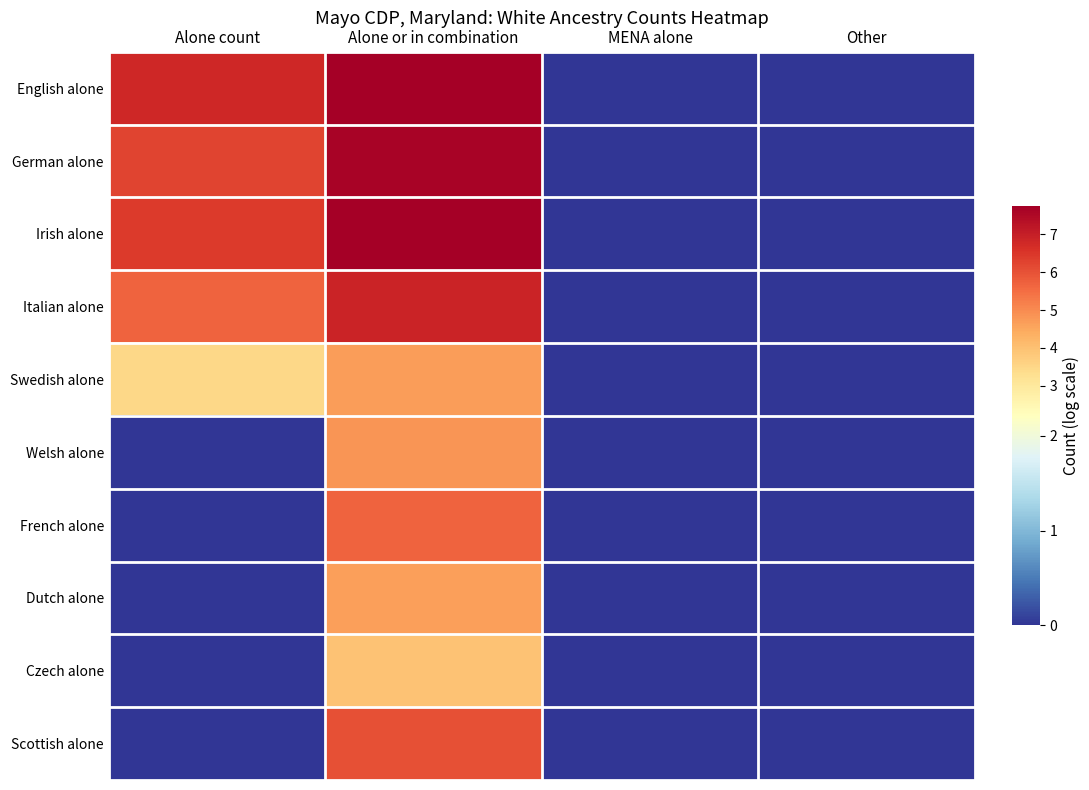

What is the total value across all series at Alone count?

28.6